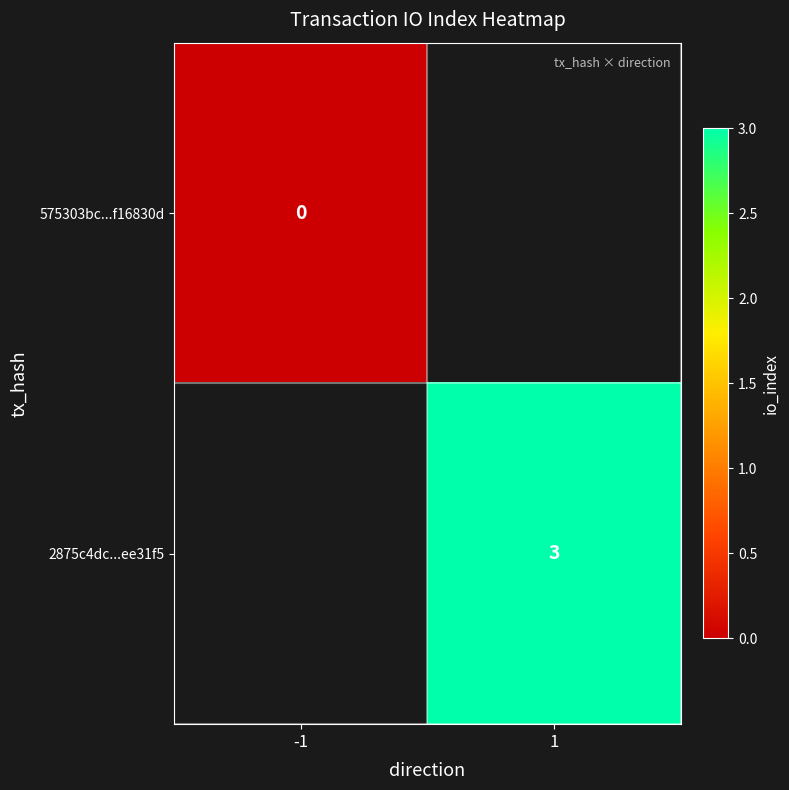

Which category has the highest value in the 2875c4dc...ee31f5 series?

-1